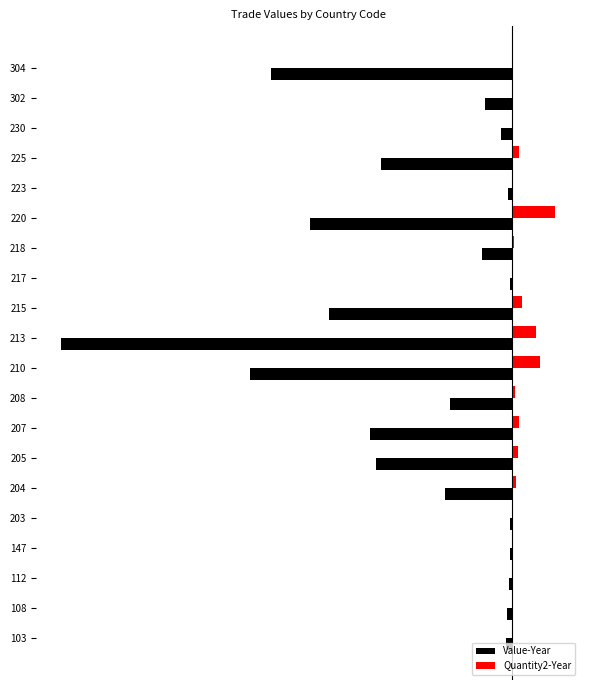

How many data points does each series have?

20